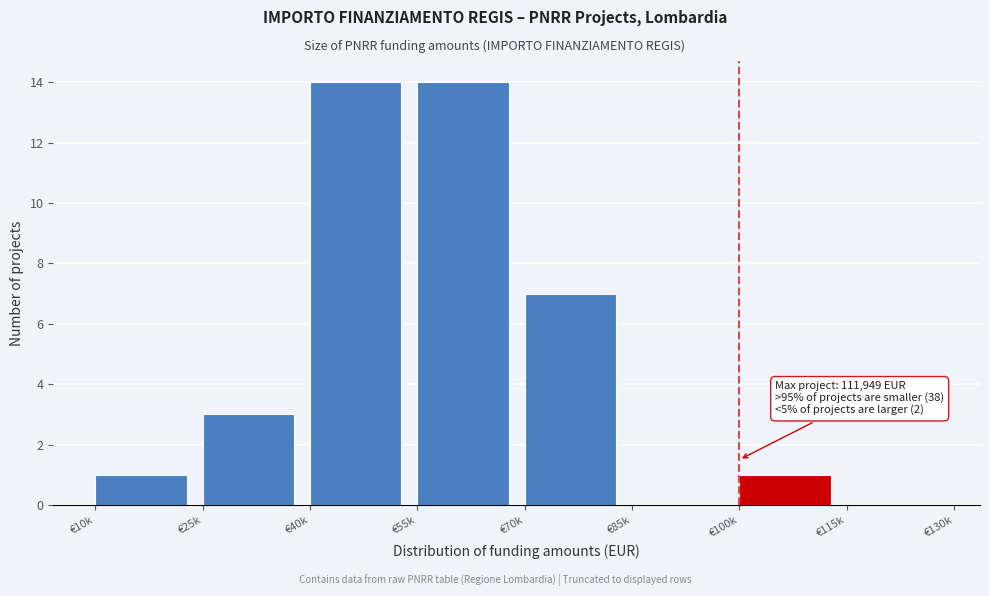

Reading left to right, transcribe all the data shown in this chart.

€10k=1	€25k=3	€40k=14	€55k=14	€70k=7	€85k=0	€100k=1	€115k=0